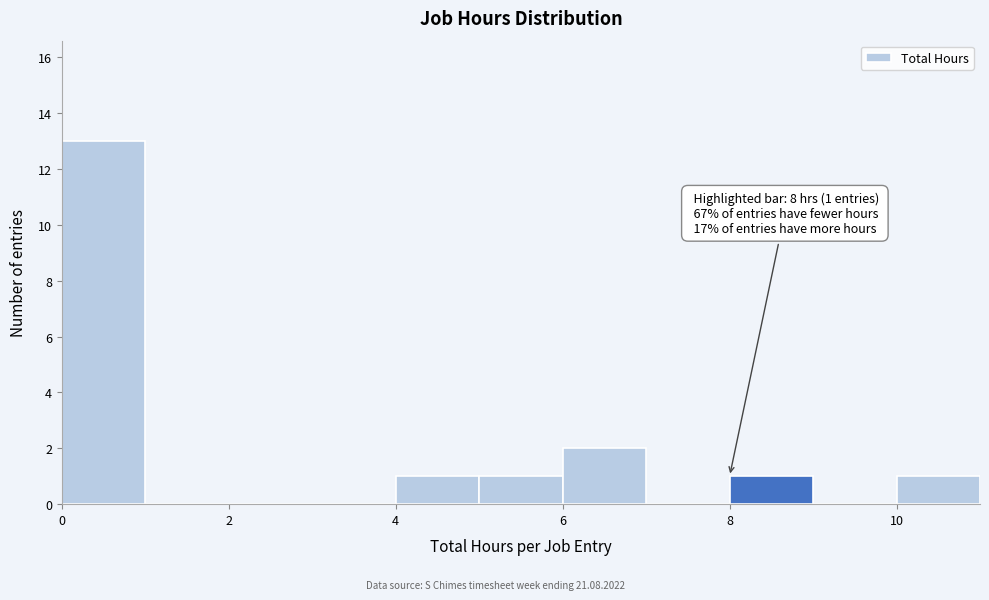

Which range on the x-axis has the tallest bar?

0 to 1